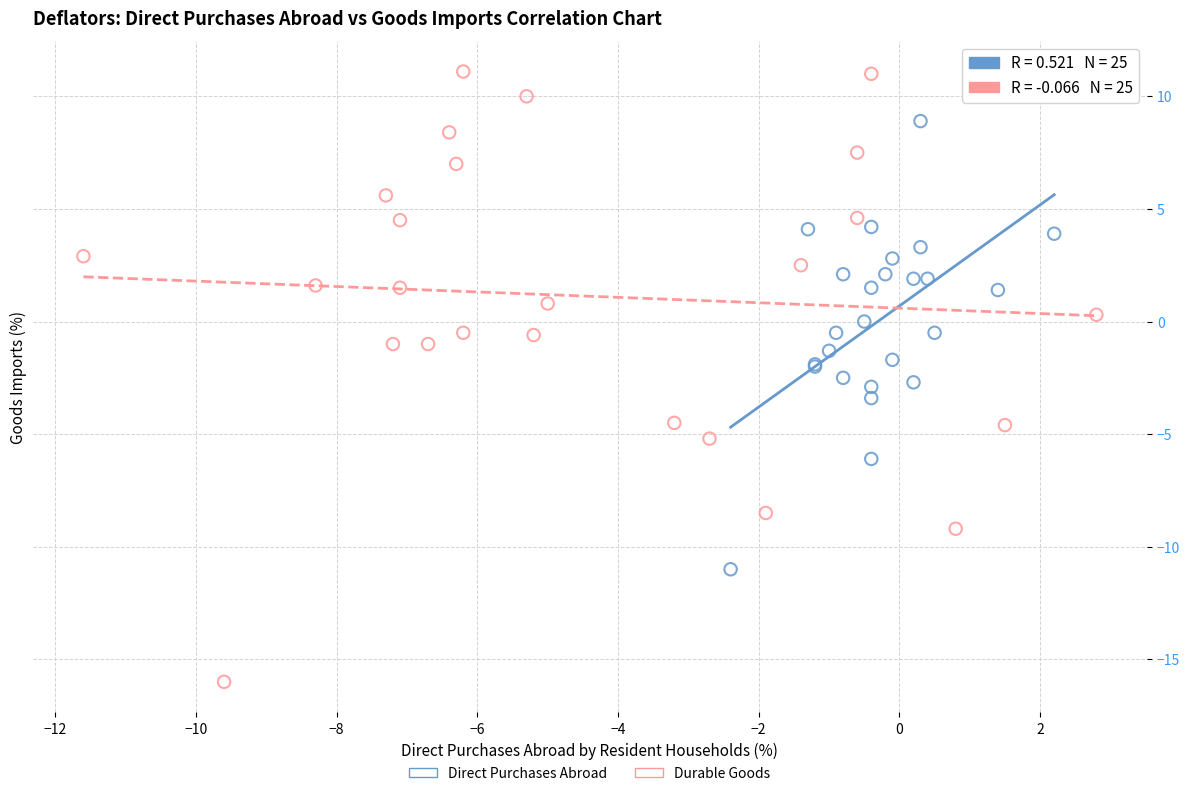

Which series has the widest spread of Y values?

Durable Goods